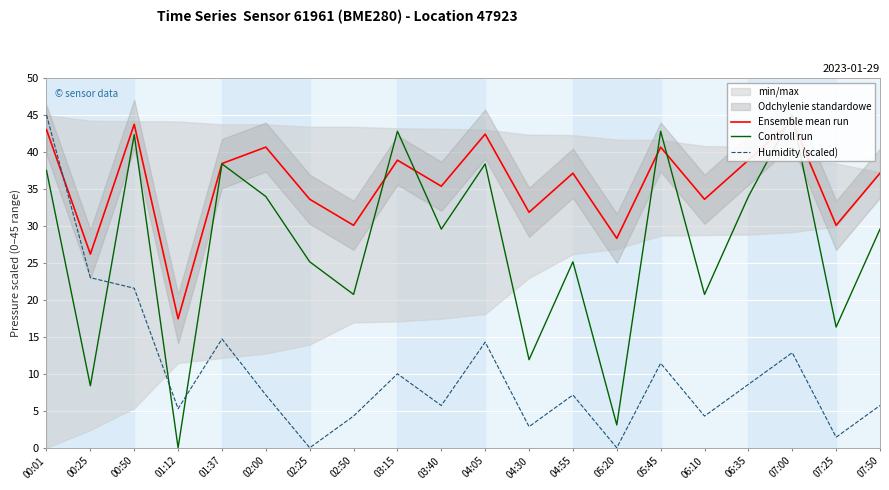

Rank the series by their average value, from highest to lowest.

Ensemble mean run, Controll run, Humidity (scaled)